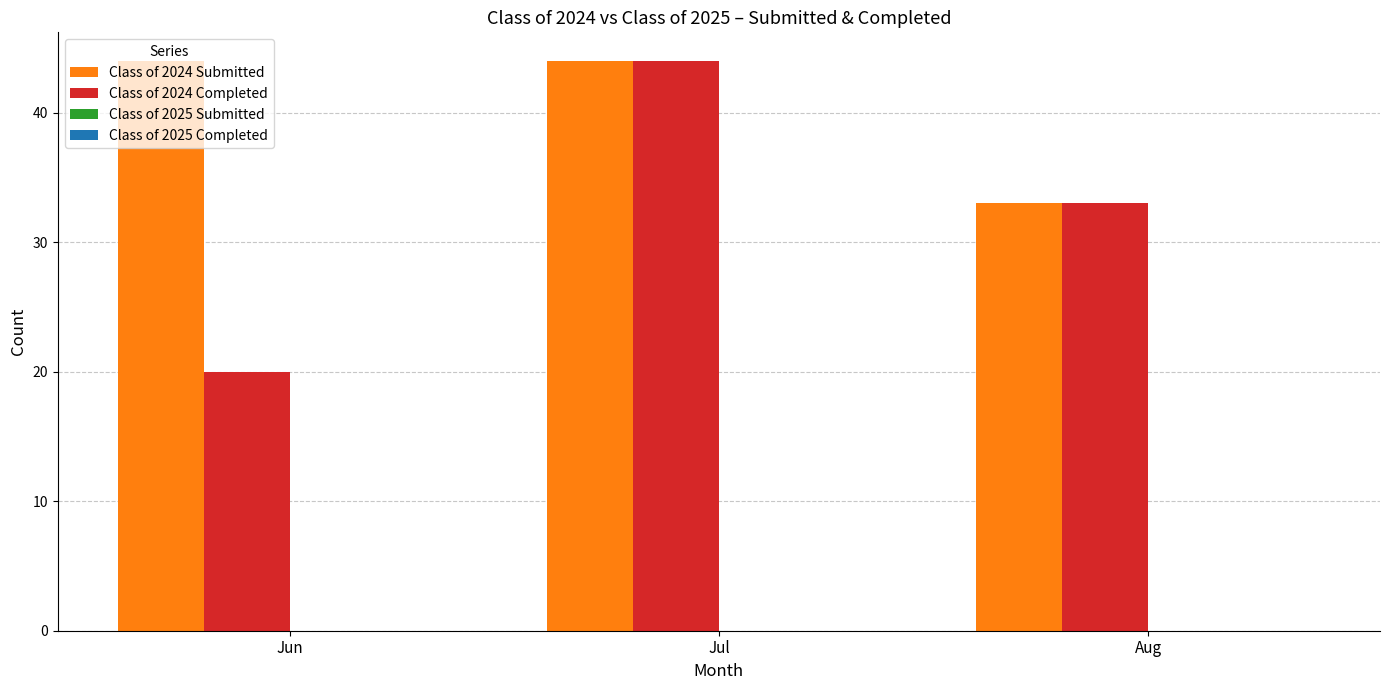

What is the smallest value displayed?

20